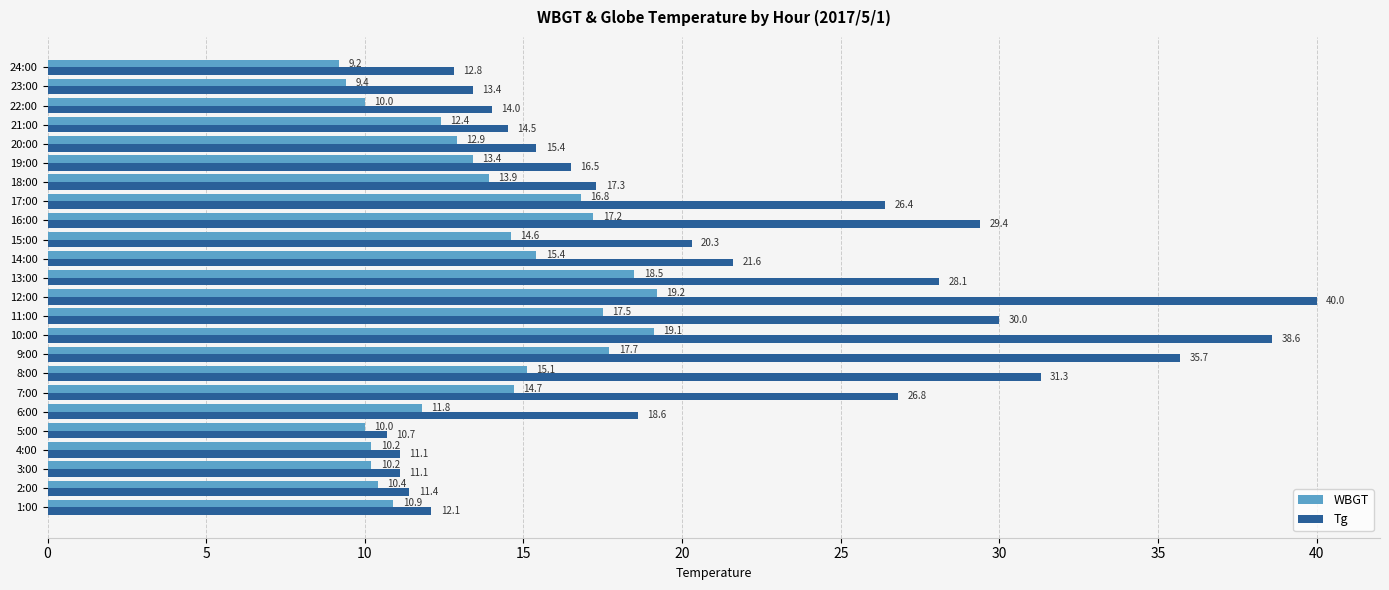

Rank the series by their average value, from highest to lowest.

Tg, WBGT